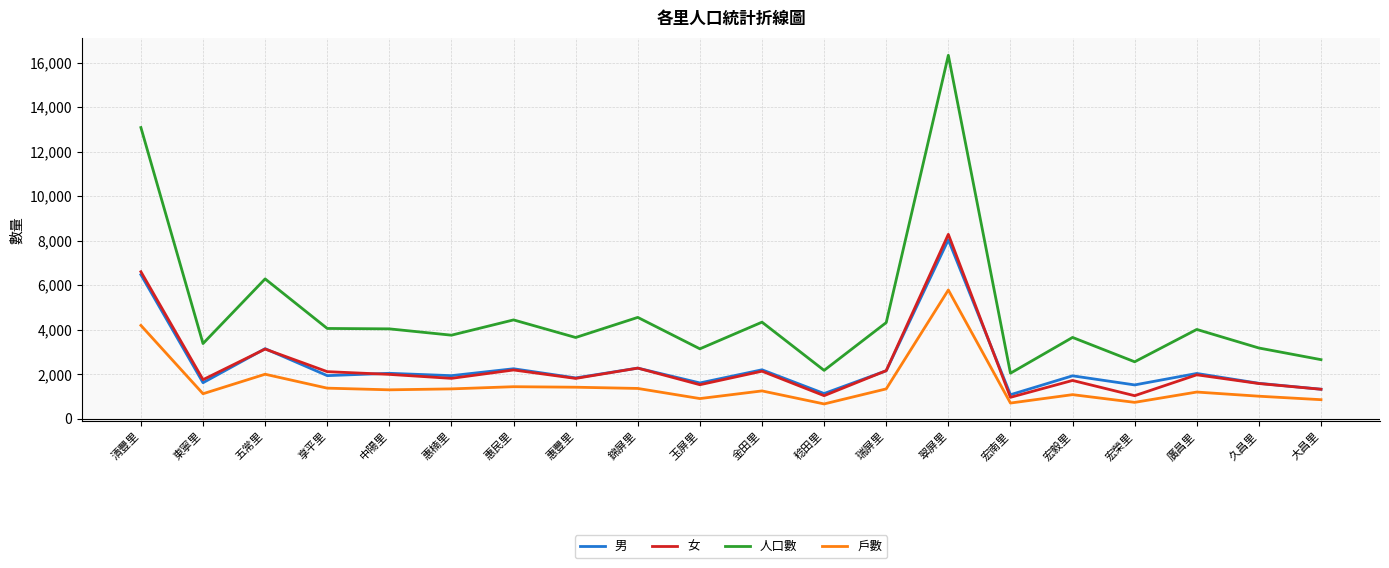

Does the chart display data point markers on the line(s)?

No